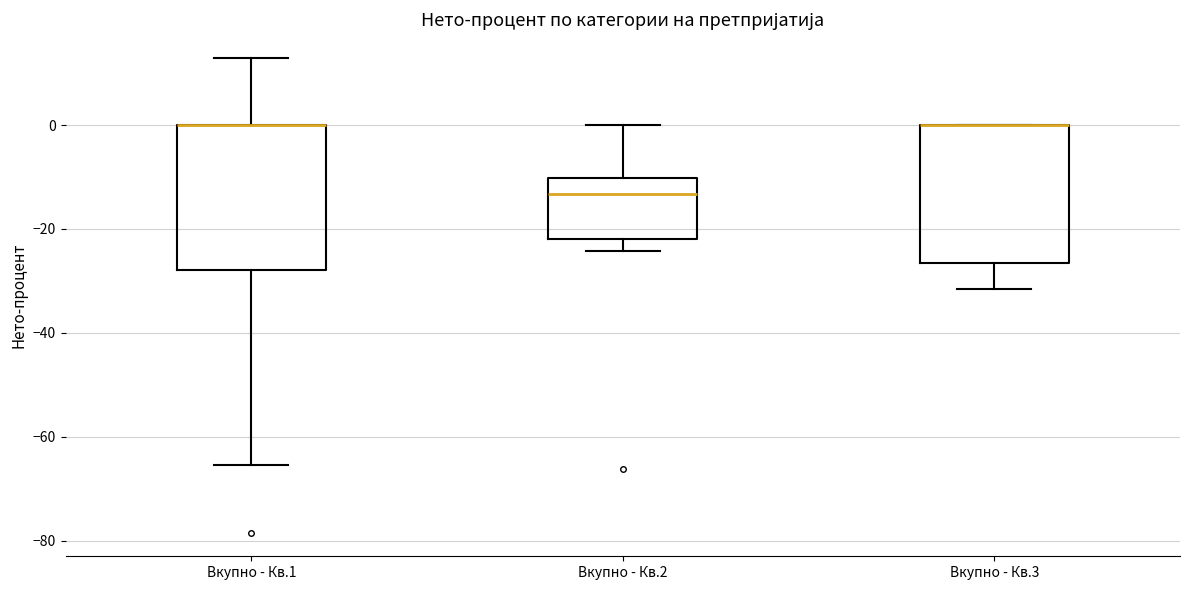

Reading left to right, read every box against the y-axis: the position of its median line, the range the box covers, and the ends of its whiskers. The values are not printed on the chart, so give them approximately, as read against the axis.

Вкупно - Кв.1: median 0 (drawn on the box's upper edge), box -28 to 0, whiskers -66 to 12
Вкупно - Кв.2: median -14, box -22 to -10, whiskers -24 to 0
Вкупно - Кв.3: median 0 (drawn on the box's upper edge), box -26 to 0, whiskers -32 to 0